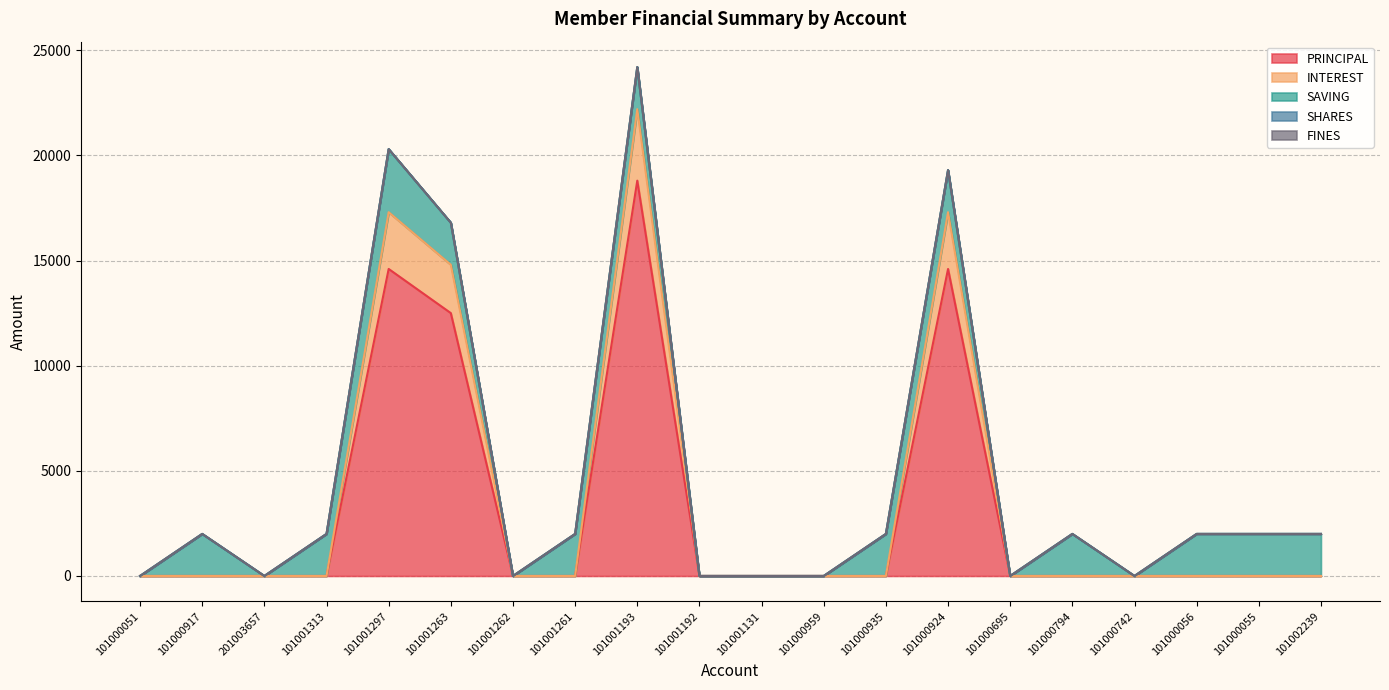

What are all the series names shown in the legend?

PRINCIPAL, INTEREST, SAVING, SHARES, FINES